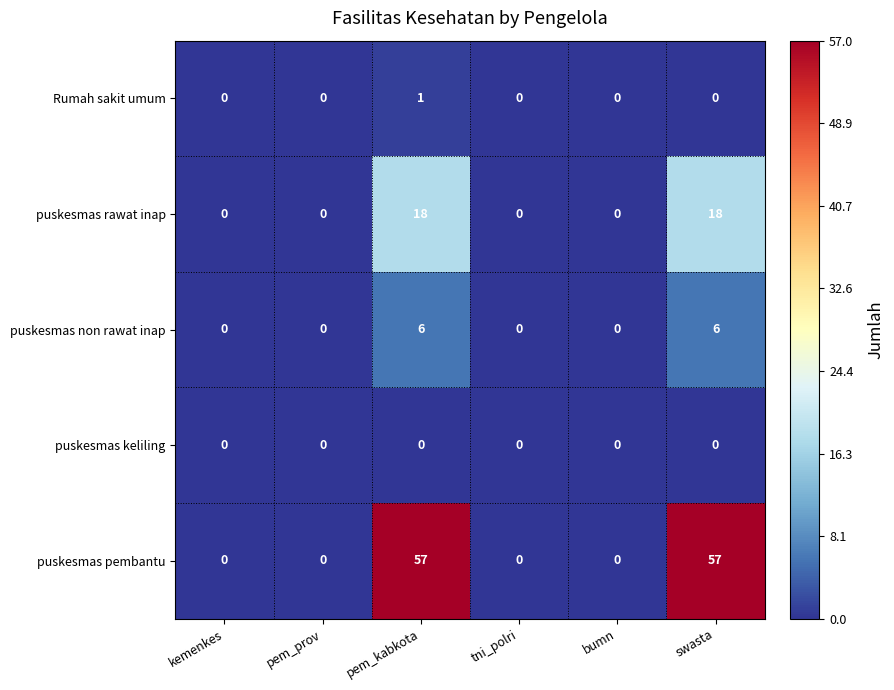

At how many categories does at least one series exceed 37?

2